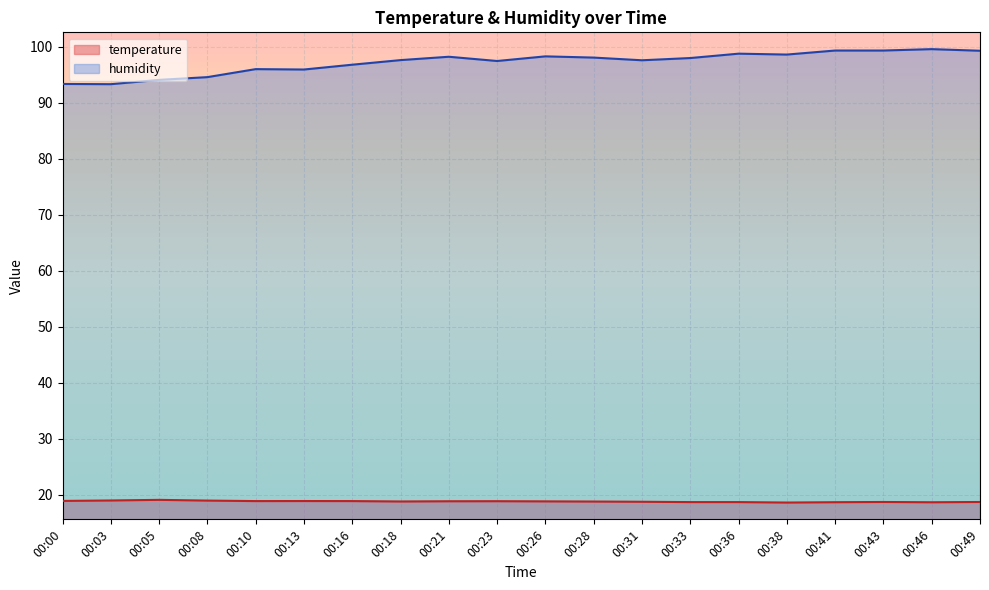

At which category is the sum across all series the highest?

00:46